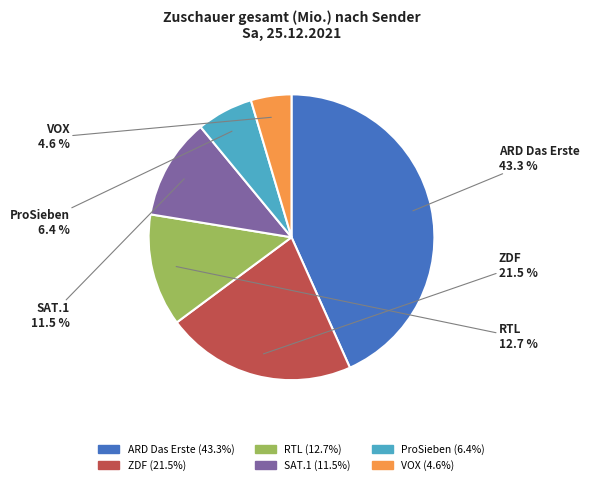

Between ARD Das Erste and VOX, which is larger?

ARD Das Erste